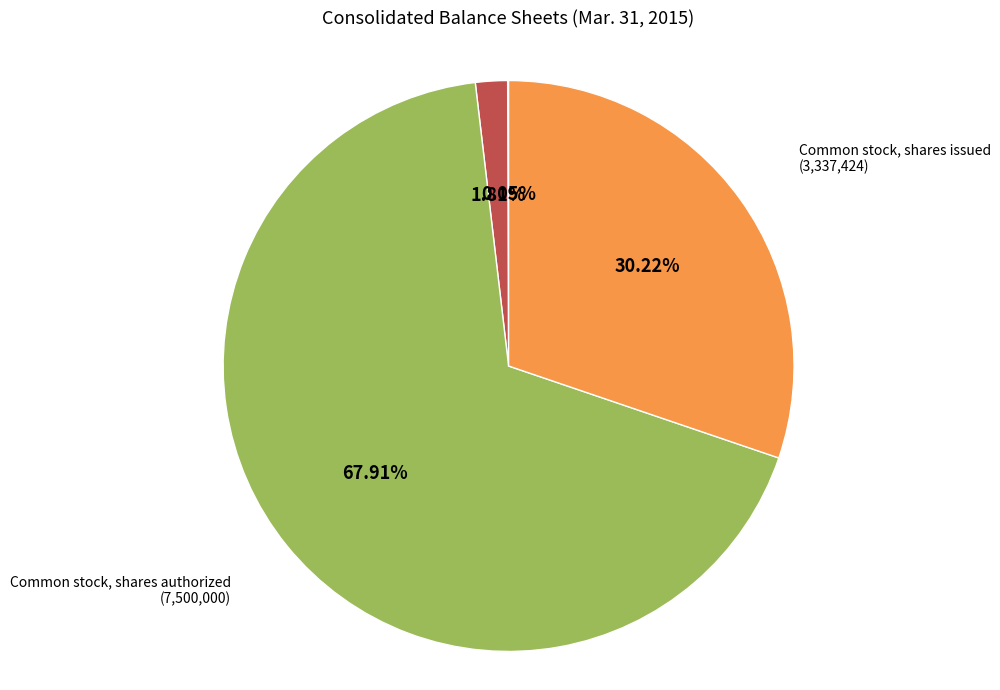

Combined, do Common stock, shares issued and Common stock, shares authorized account for over 50%?

Yes